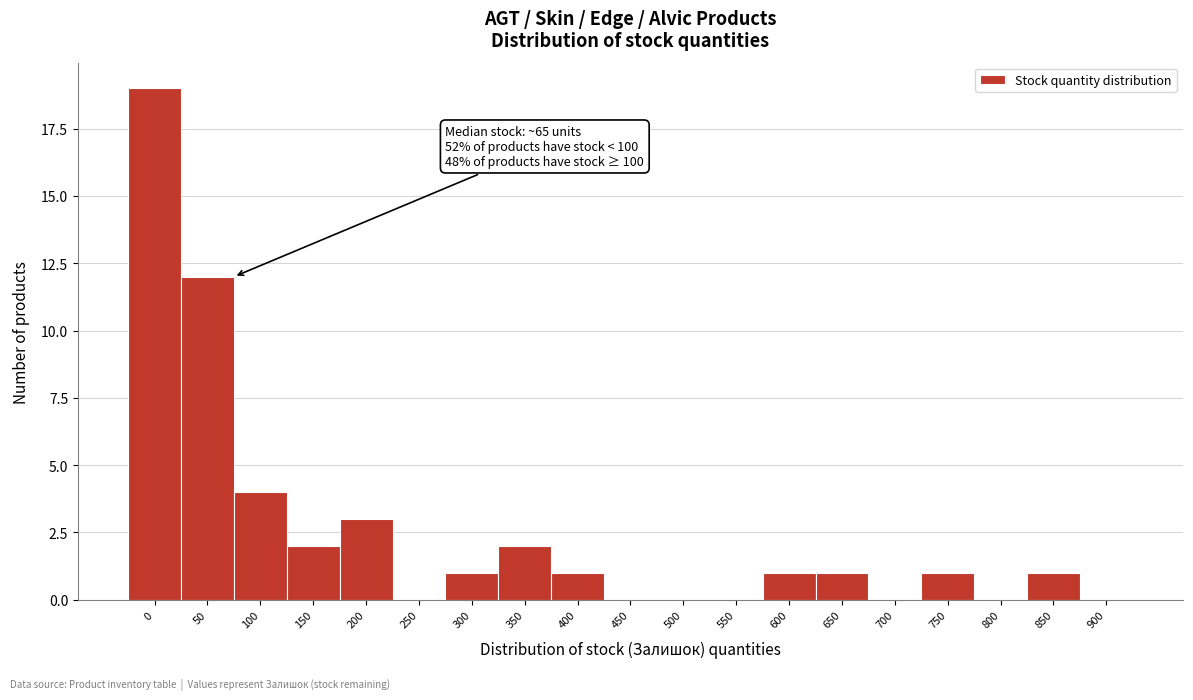

Reading left to right, list all the values displayed in this chart.

0=19	50=12	100=4	150=2	200=3	250=0	300=1	350=2	400=1	450=0	500=0	550=0	600=1	650=1	700=0	750=1	800=0	850=1	900=0